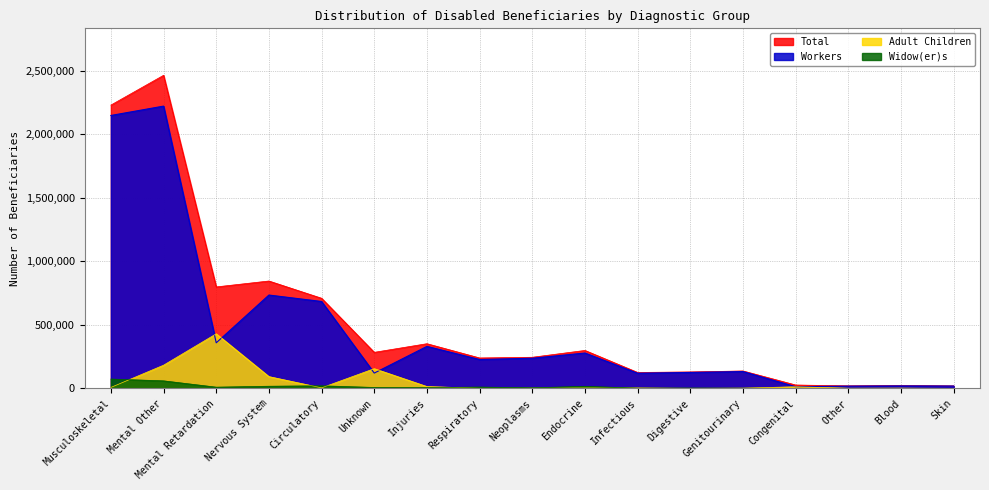

Rank the series by their maximum value, from highest to lowest.

Total, Workers, Adult Children, Widow(er)s